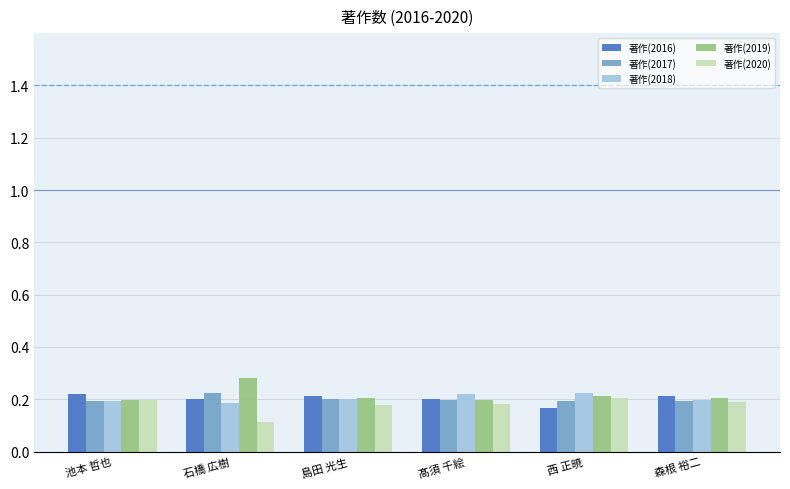

The value of 著作(2020) at 石橋 広樹 is 0.1. True or false?

True